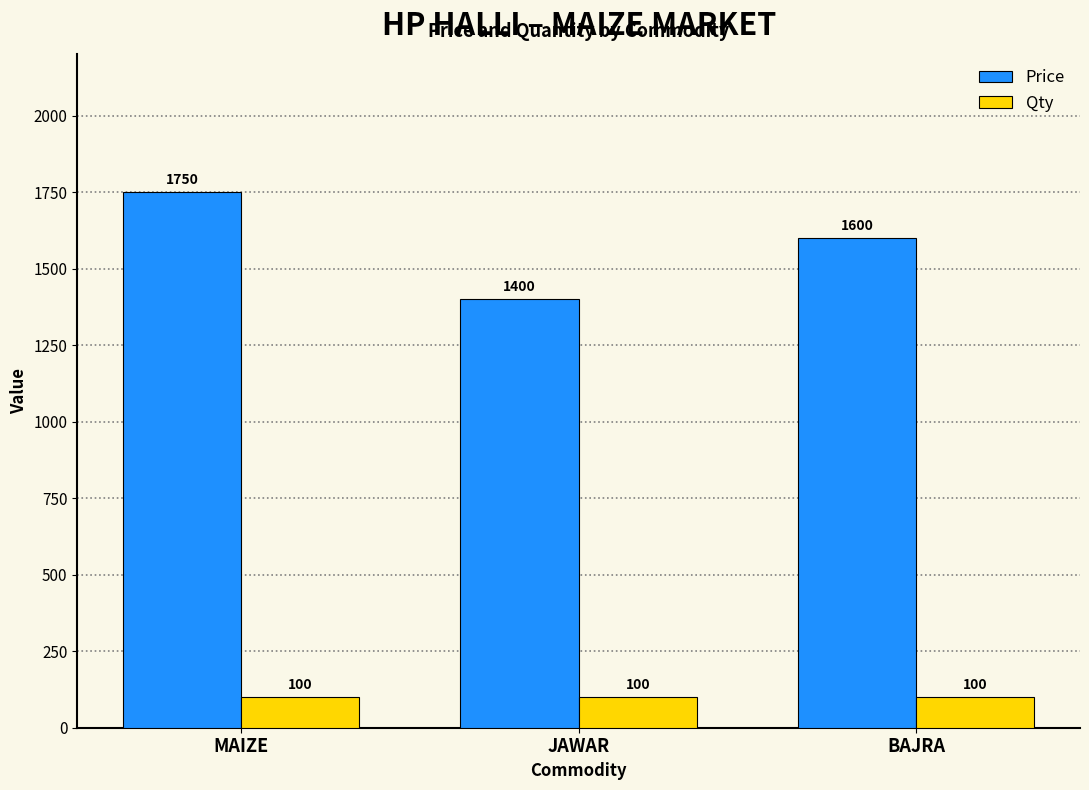

List the series in order of their peak value, lowest first.

Qty, Price